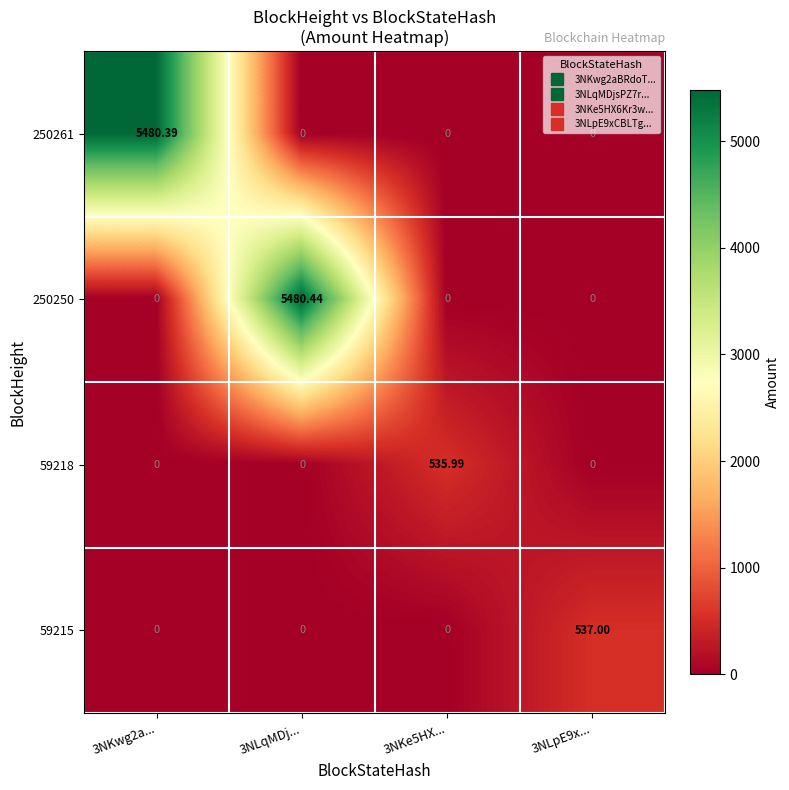

How many series are shown in this chart?

4